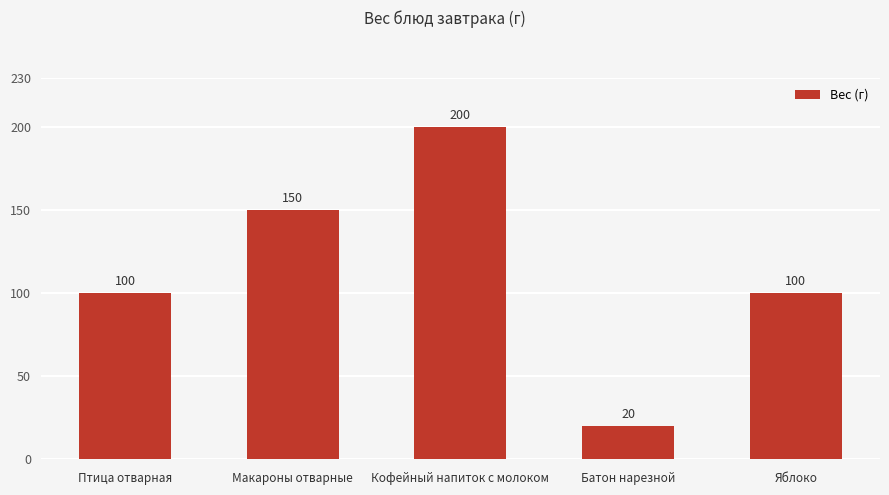

What is the greatest value displayed?

200